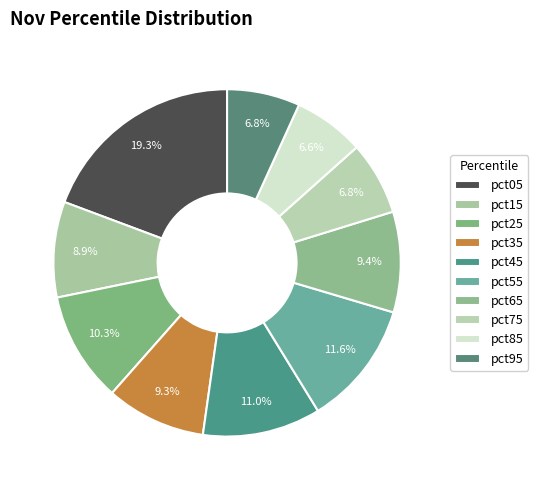

Which slice is the largest?

pct05